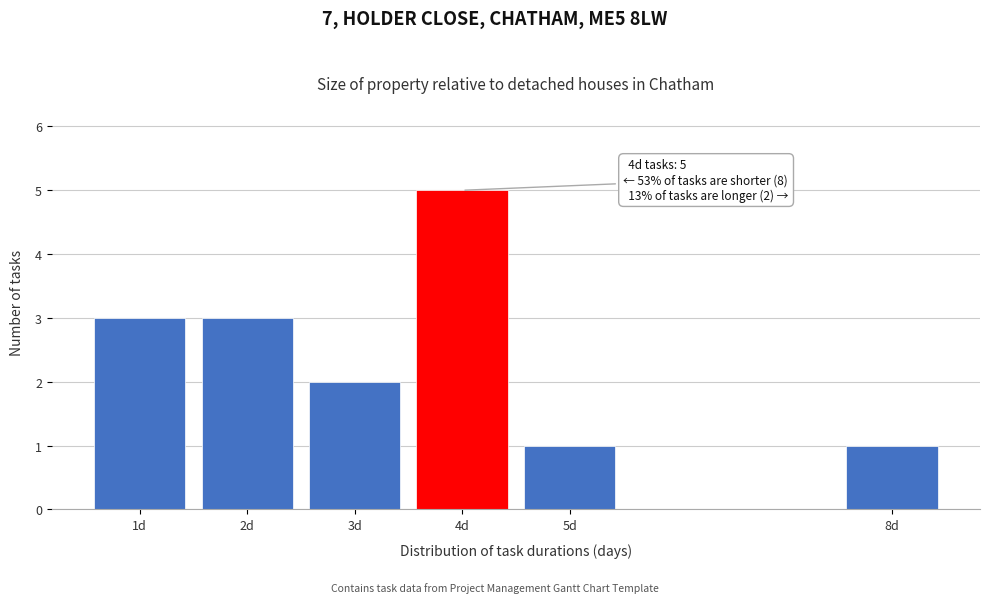

Reading right to left, transcribe all the data shown in this chart.

8d=1	5d=1	4d=5	3d=2	2d=3	1d=3